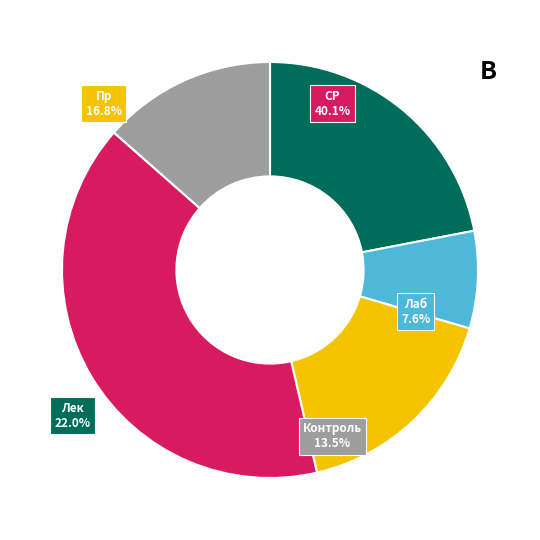

Which slice is the largest?

СР